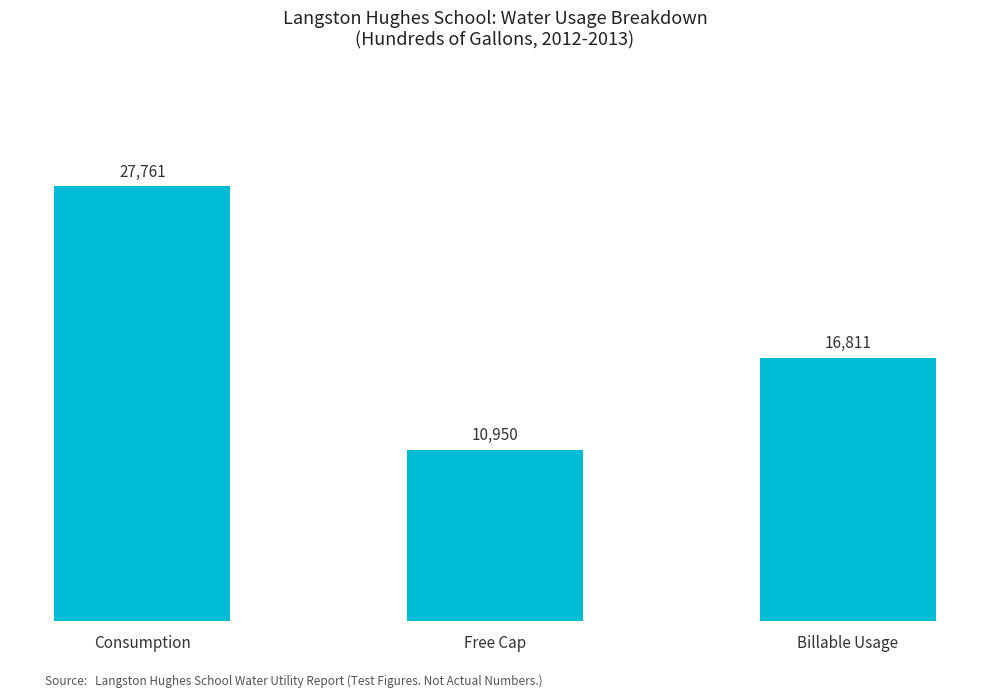

Is it true that the value at Free Cap is 18900?

False